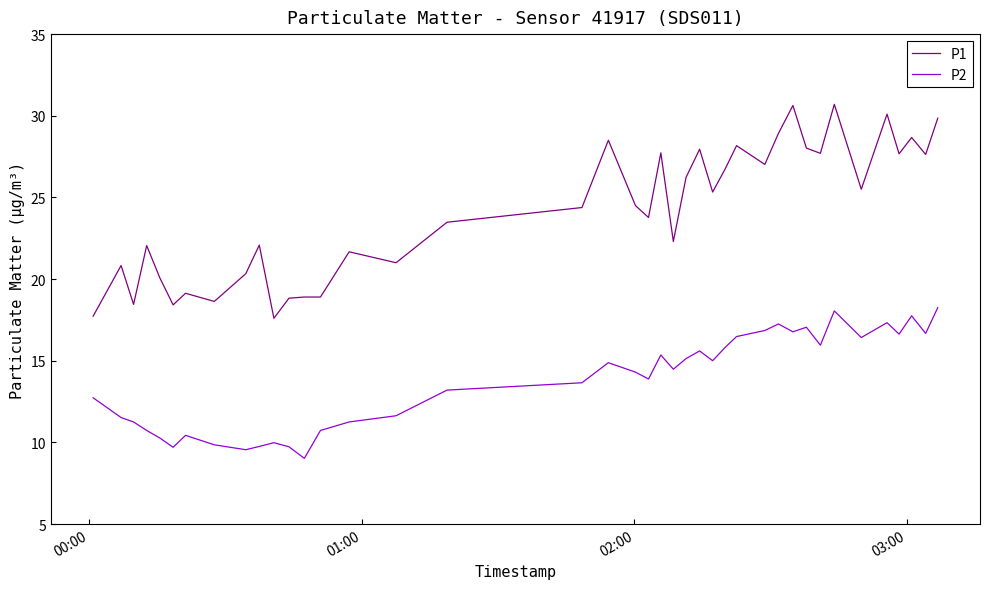

What is the average value of the P1 series?

24.2